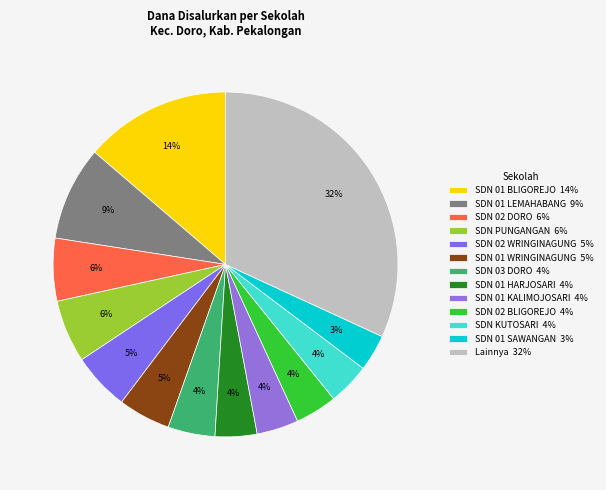

Is there any slice that represents more than half of the pie?

No